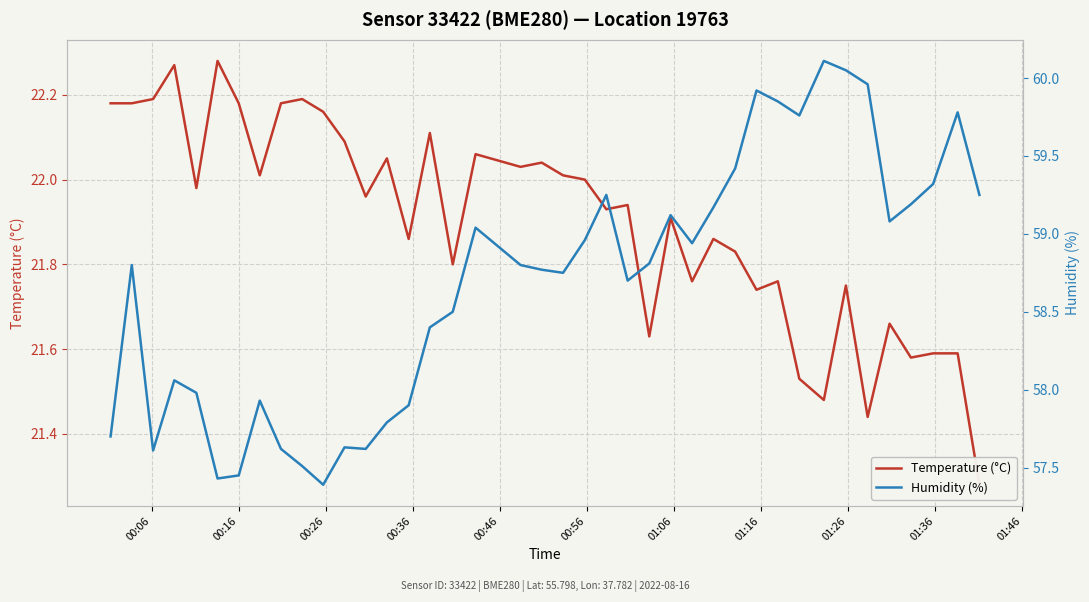

True or false: Humidity (%) has more than 2 interior local peaks.

True